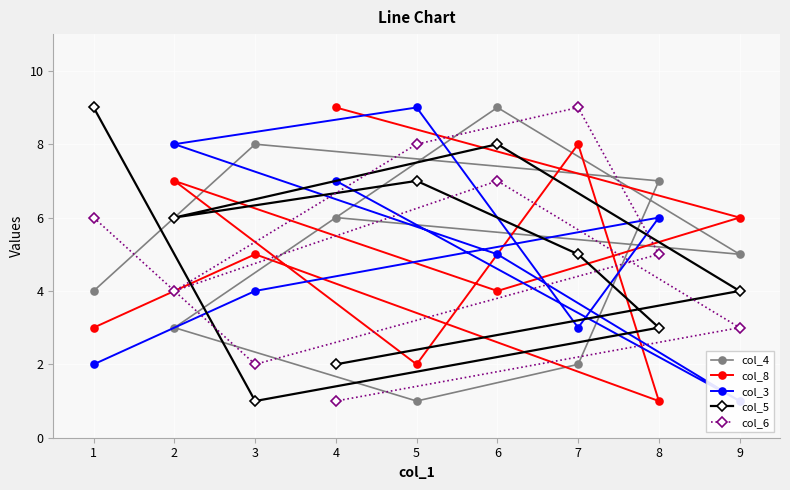

What are all the series names shown in the legend?

col_4, col_8, col_3, col_5, col_6